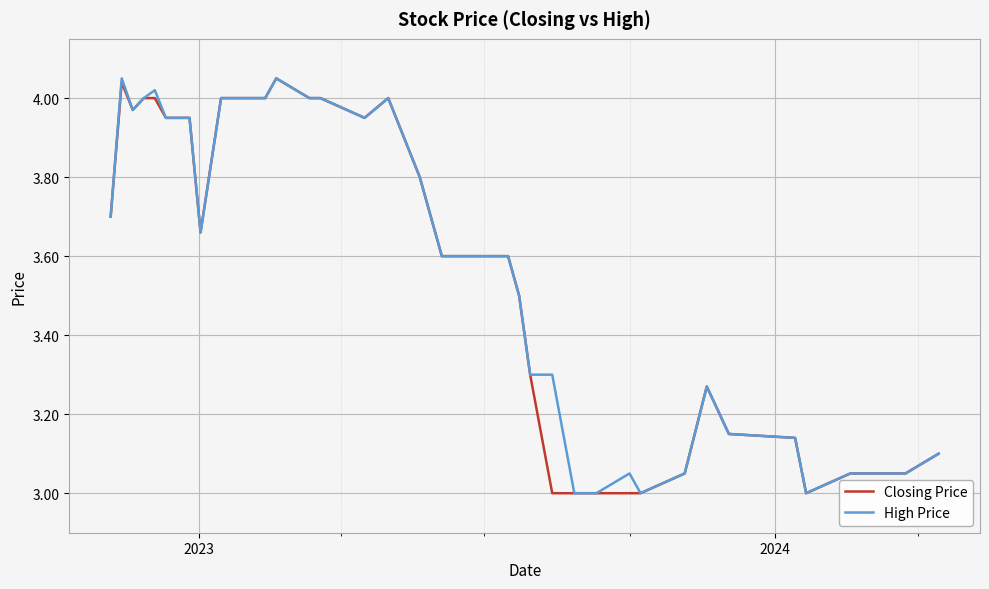

Is this an area chart (filled region under the line)?

No